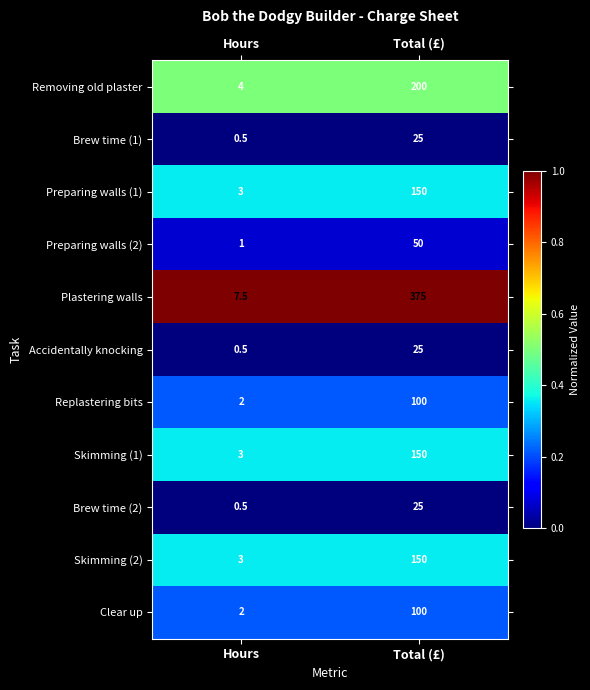

The Replastering bits series shows 25.9 at Total (£). True or false?

False